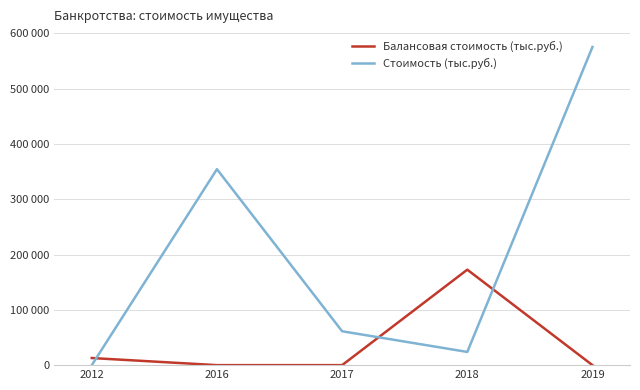

At 2019, list the series in order from largest to smallest.

Стоимость (тыс.руб.), Балансовая стоимость (тыс.руб.)